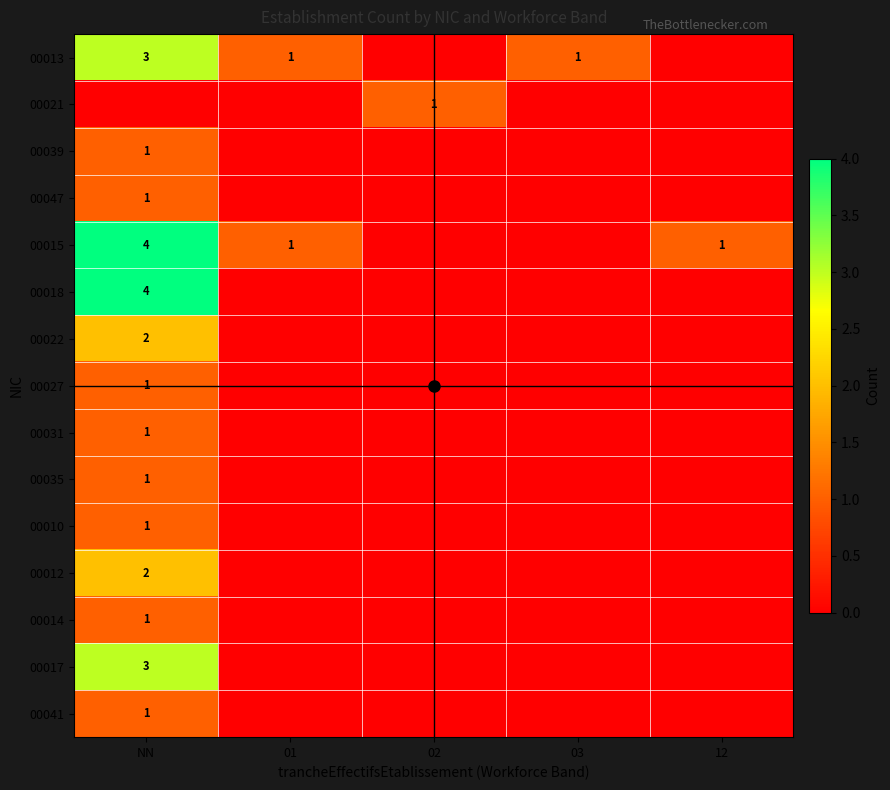

The 00015 series shows 1 at 01. True or false?

True